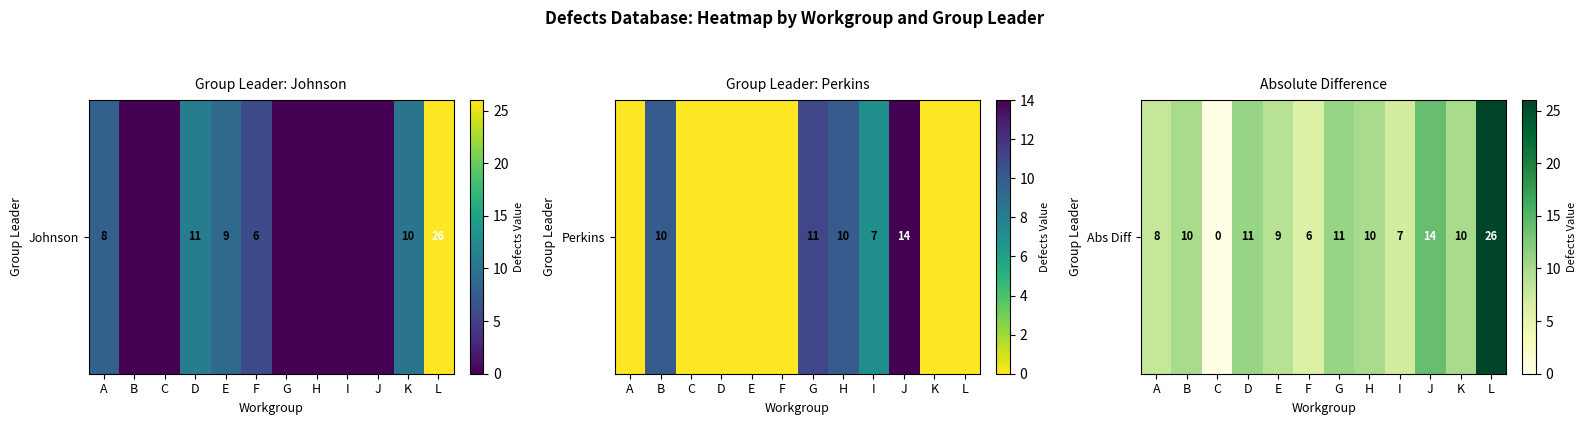

At which category does the chart reach its peak across all series?

L